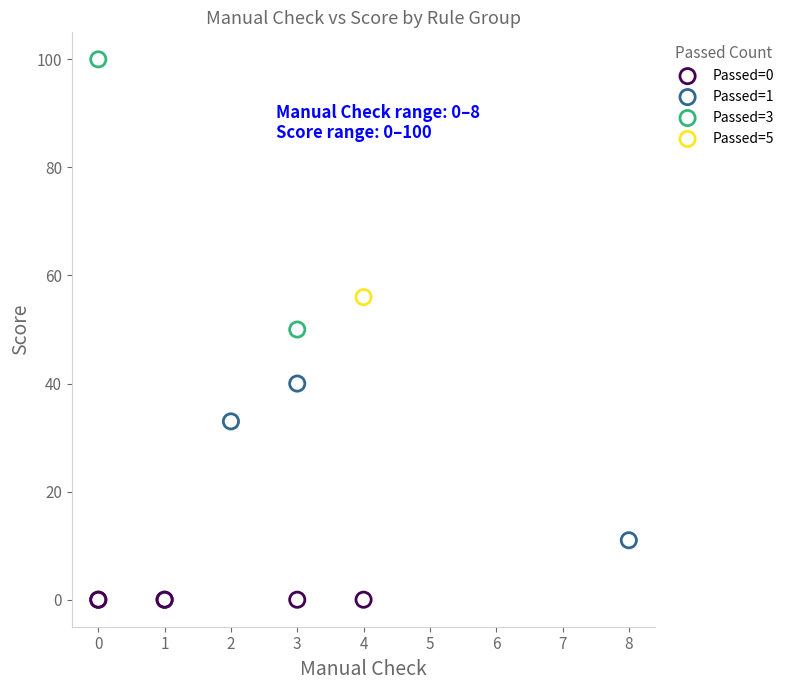

What are all the series names shown in the legend?

Passed=0, Passed=1, Passed=3, Passed=5